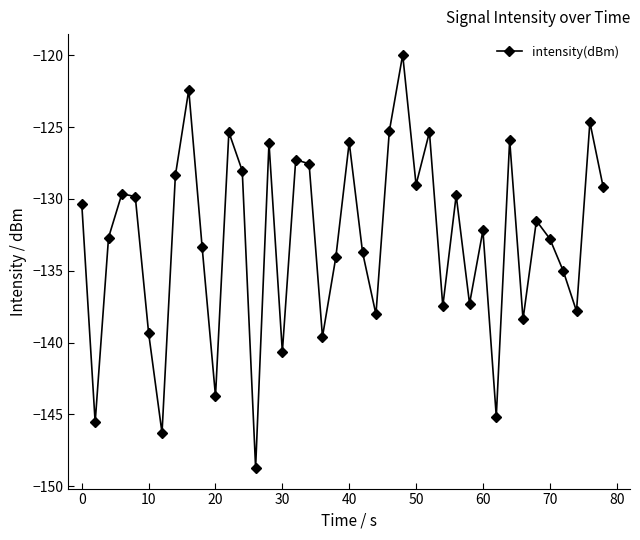

What is the sum of all values?

-5313.5